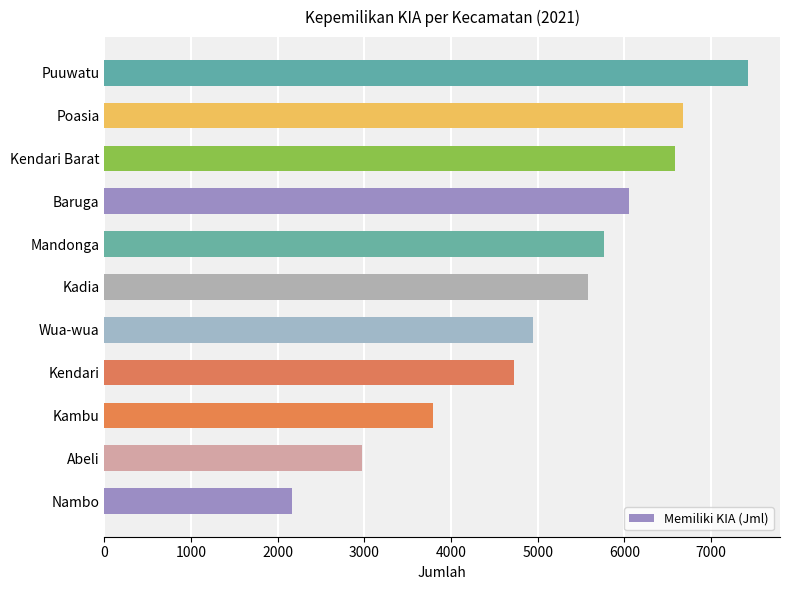

Reading bottom to top, transcribe all the data shown in this chart.

2166	2973	3791	4727	4940	5580	5766	6051	6586	6676	7423